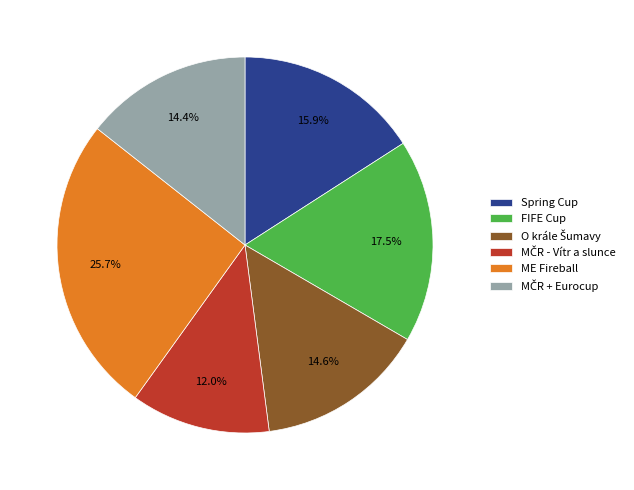

How much of the chart is everything except Spring Cup?

84.1%